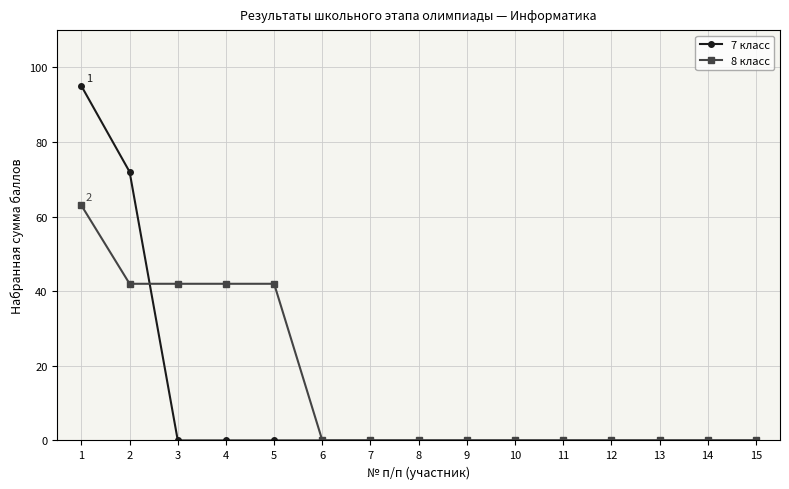

Is this an area chart (filled region under the line)?

No